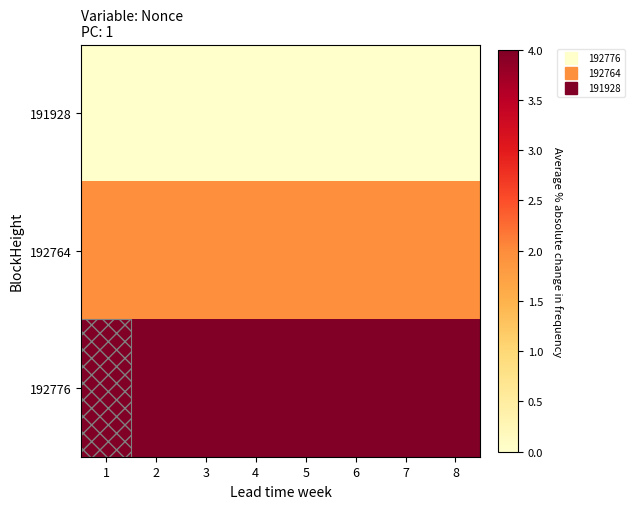

Between 6 and 4, which is larger?

6